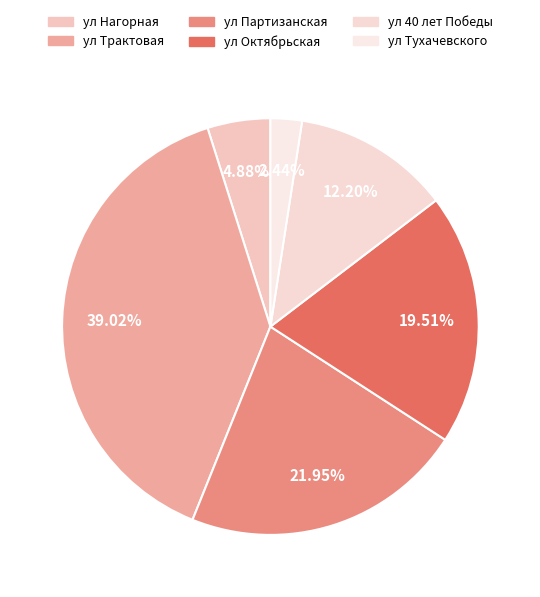

How many slices are in this pie chart?

6